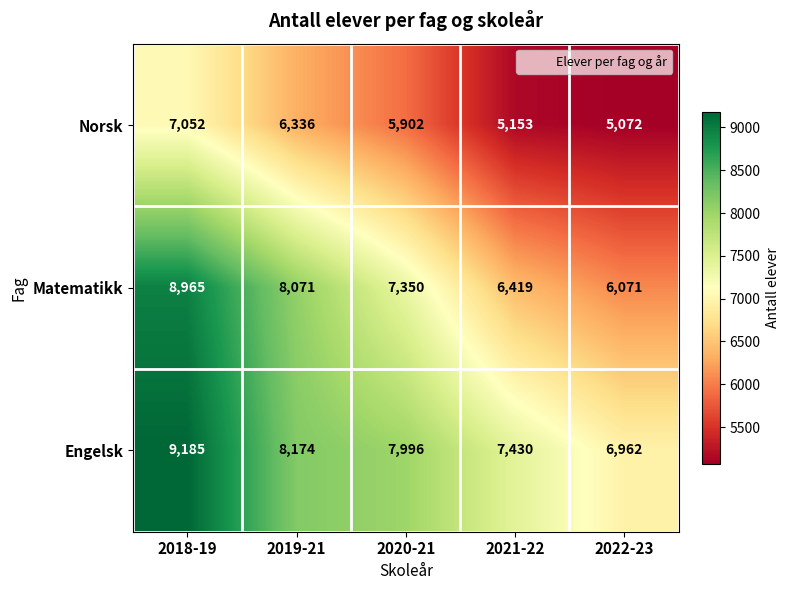

True or false: Norsk has a value of 5072 at 2022-23.

True